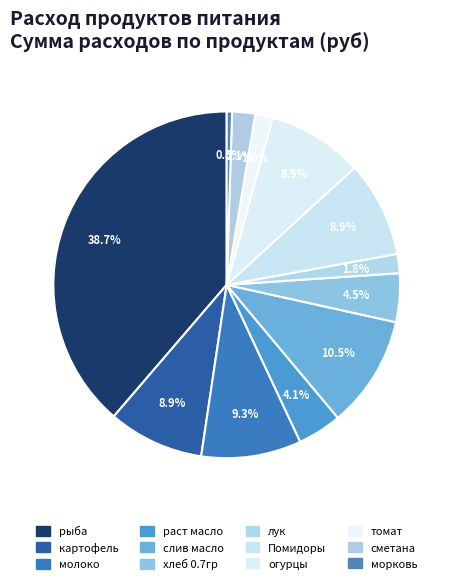

How many segments does this pie chart have?

12